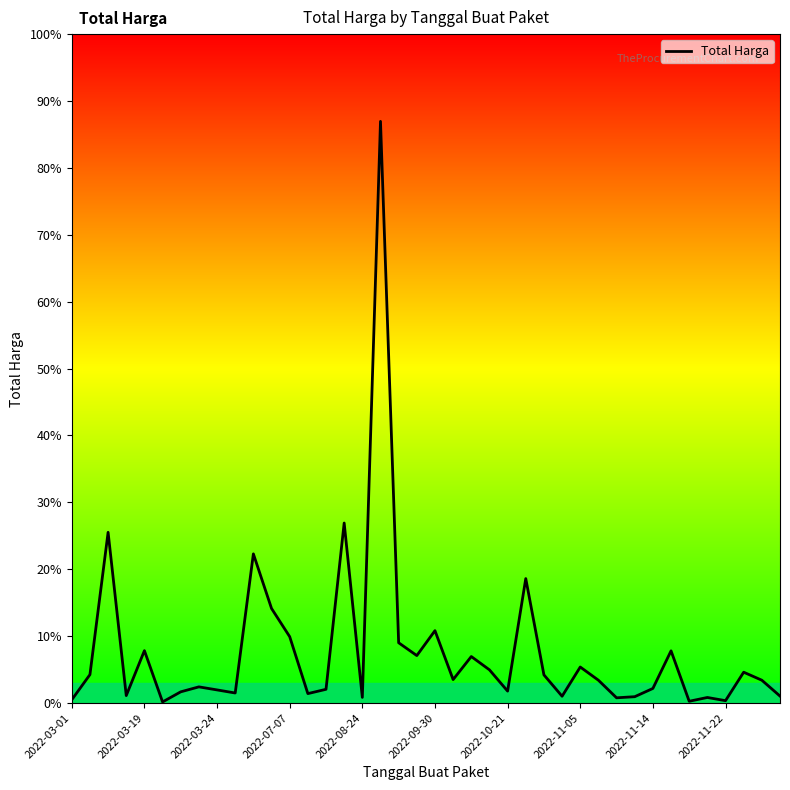

Is this an area chart (filled region under the line)?

Yes